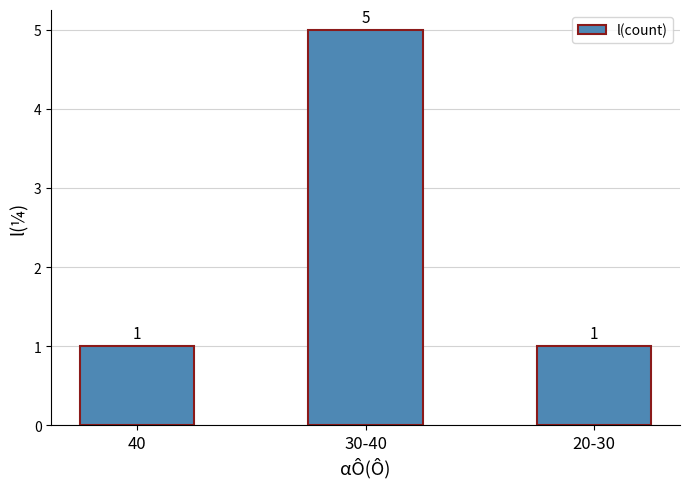

What is the change in value from 30-40 to 20-30?

-4